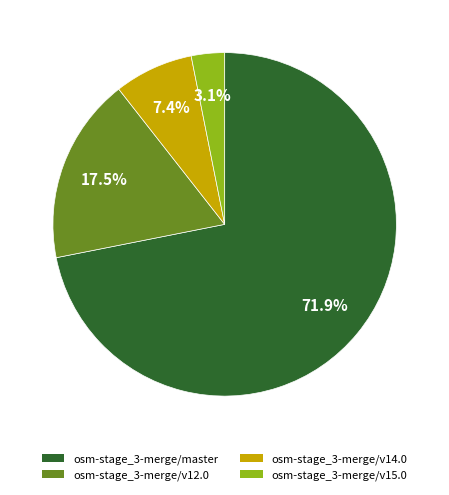

Which category has the biggest portion of the pie?

osm-stage_3-merge/master